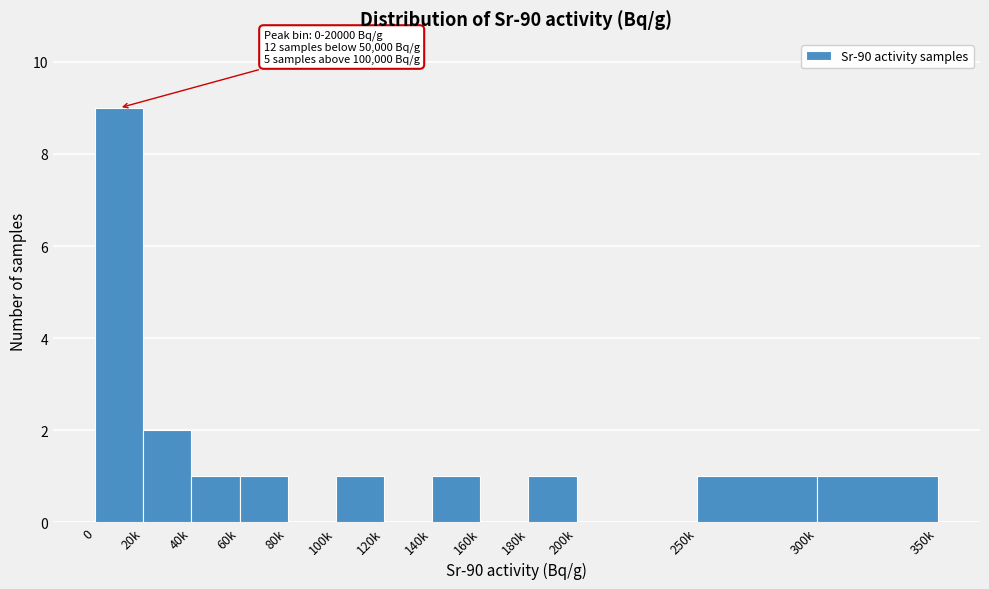

Reading right to left, extract all data points from this chart.

300k=1	250k=1	200k=0	180k=1	160k=0	140k=1	120k=0	100k=1	80k=0	60k=1	40k=1	20k=2	0=9